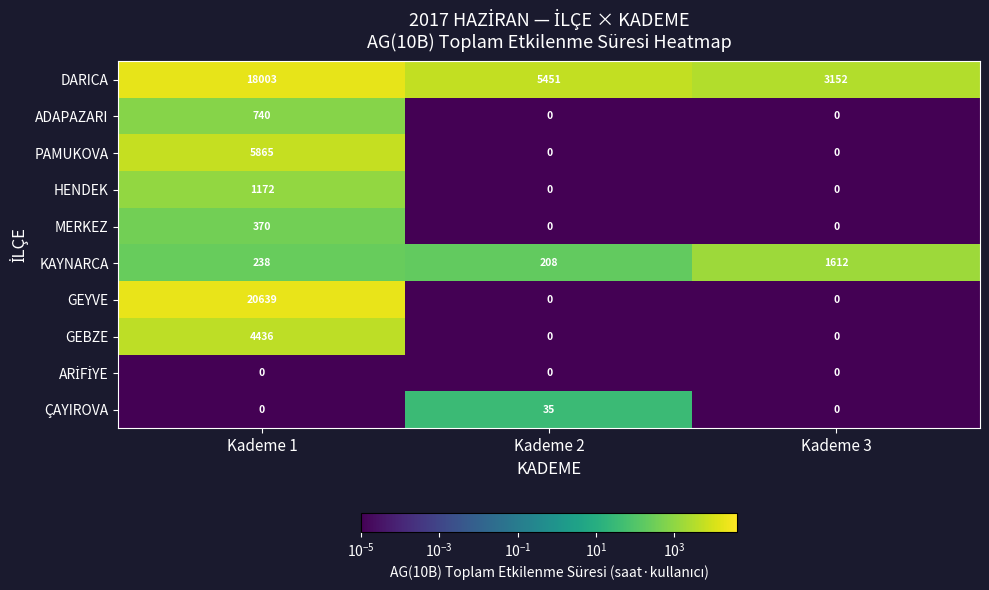

The KAYNARCA series shows 238 at Kademe 1. True or false?

True